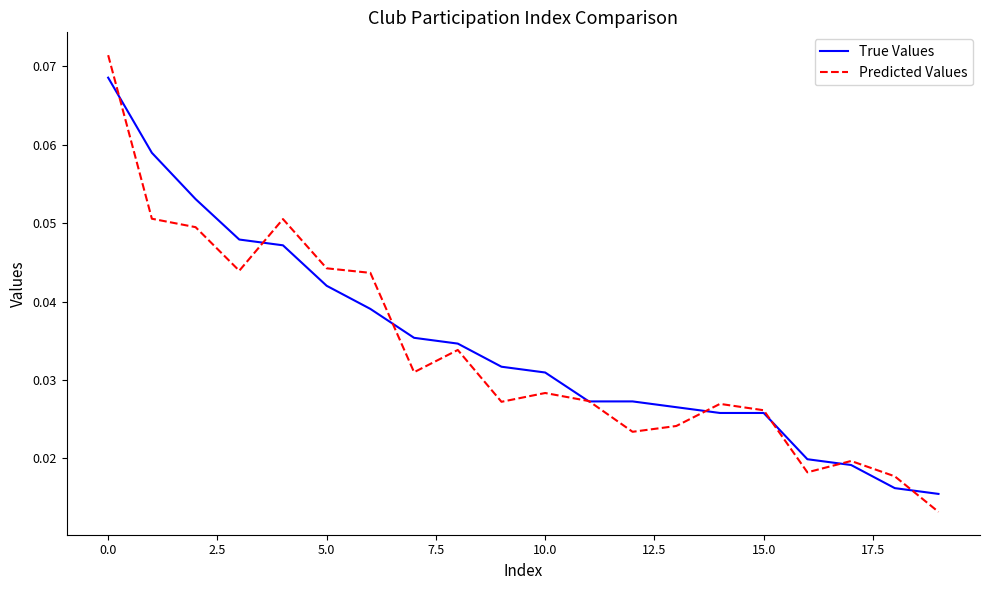

List the series in order of their overall mean, lowest first.

Predicted Values, True Values